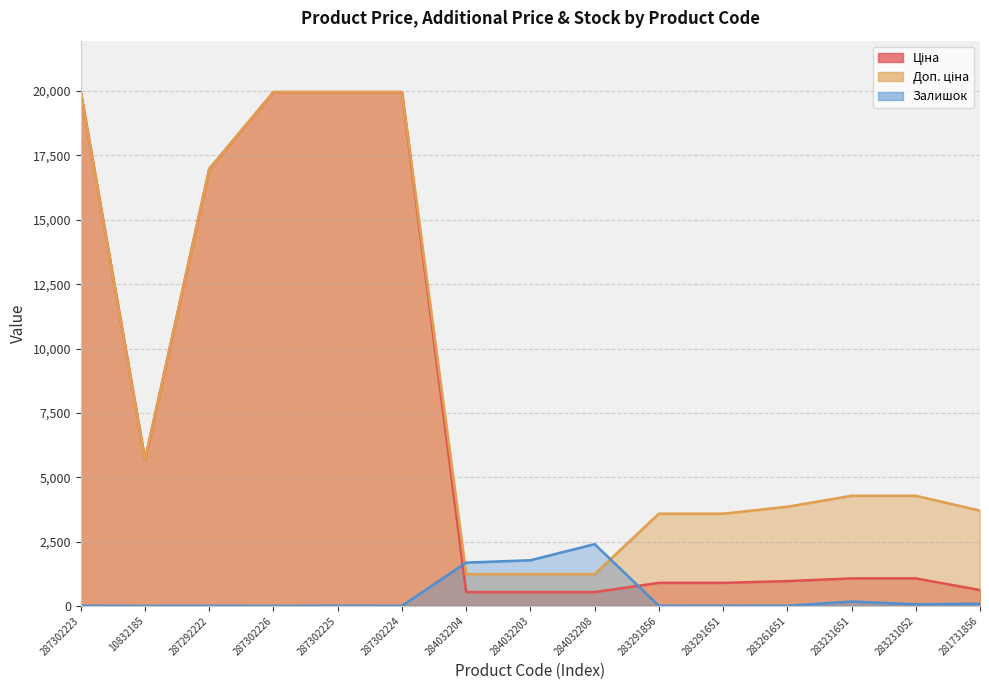

What is the sum of all Ціна values?

109635.7